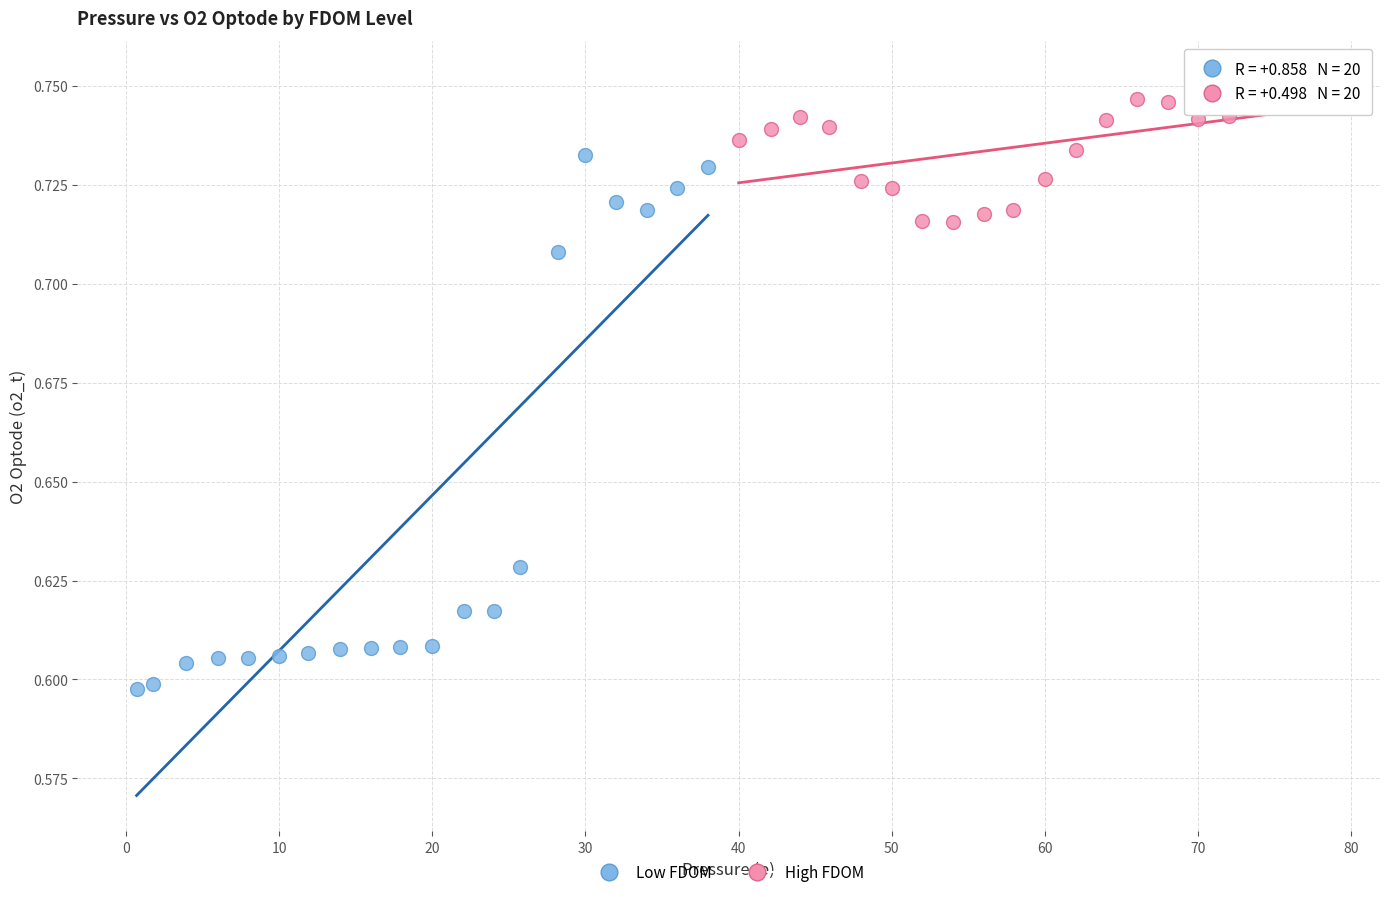

What are all the series names shown in the legend?

Low FDOM, High FDOM